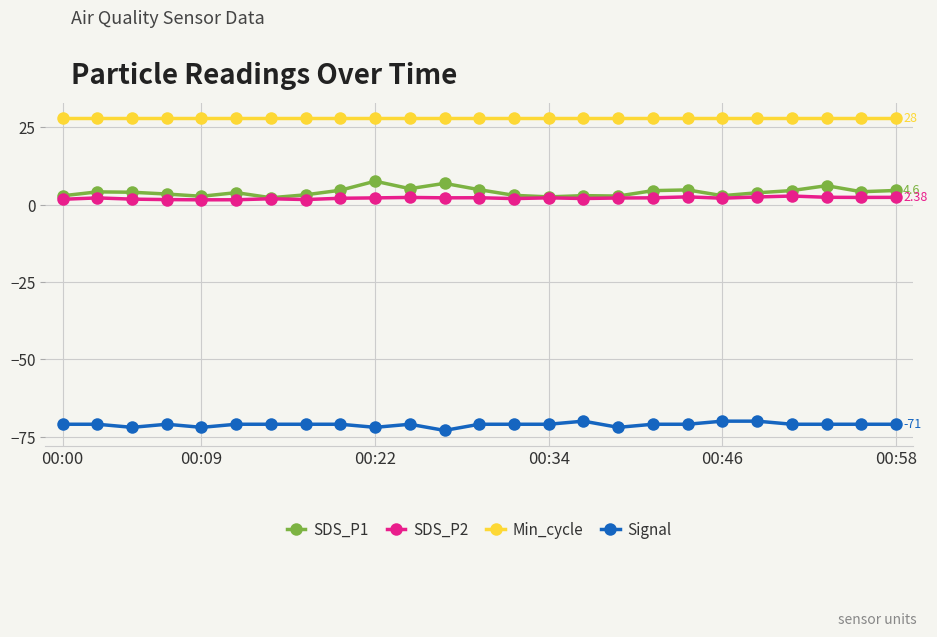

Rank the series by their maximum value, from lowest to highest.

Signal, SDS_P2, SDS_P1, Min_cycle